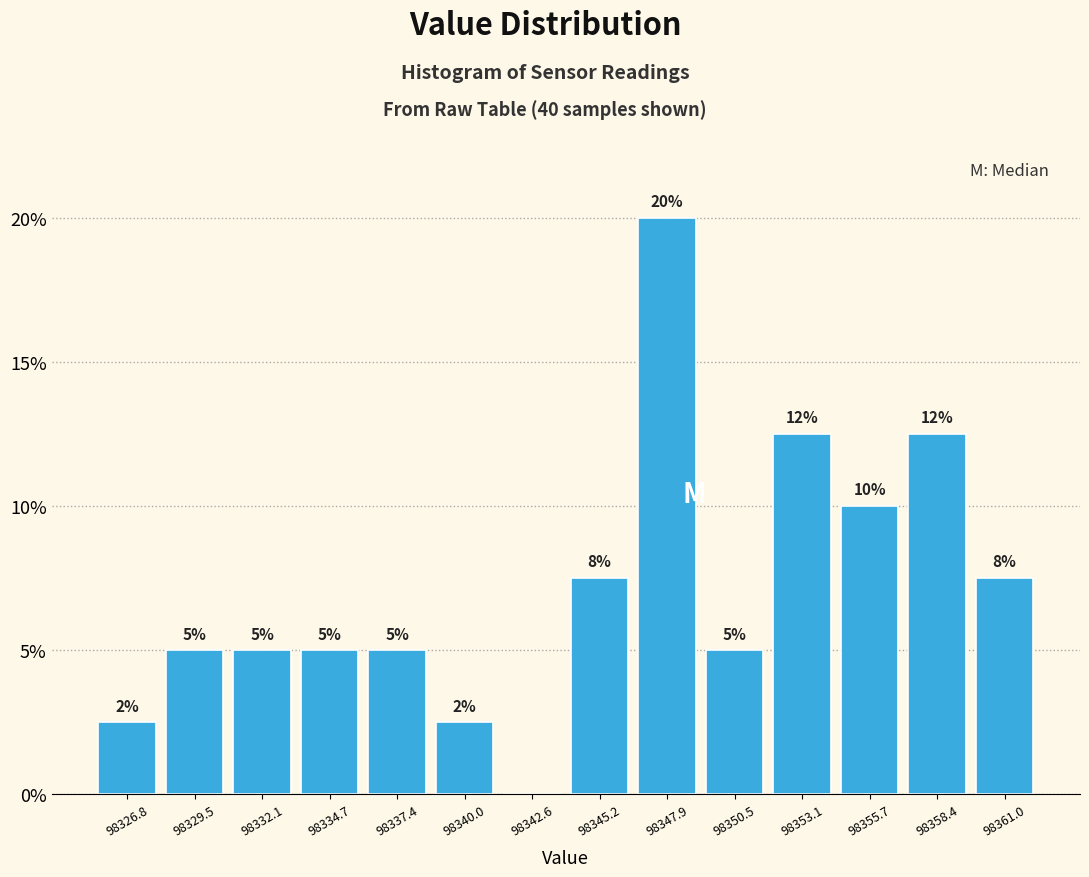

Over which range of the x-axis is the bar tallest?

98346.5 to 98349.0